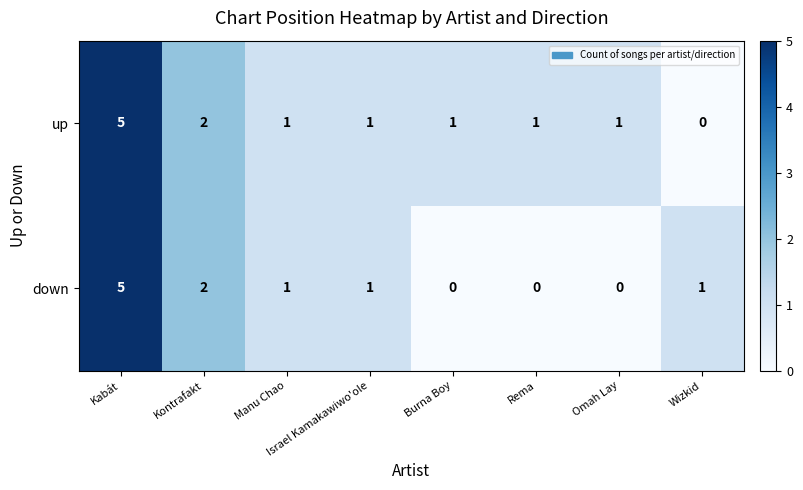

The value of up at Israel Kamakawiwo'ole is 2. True or false?

False